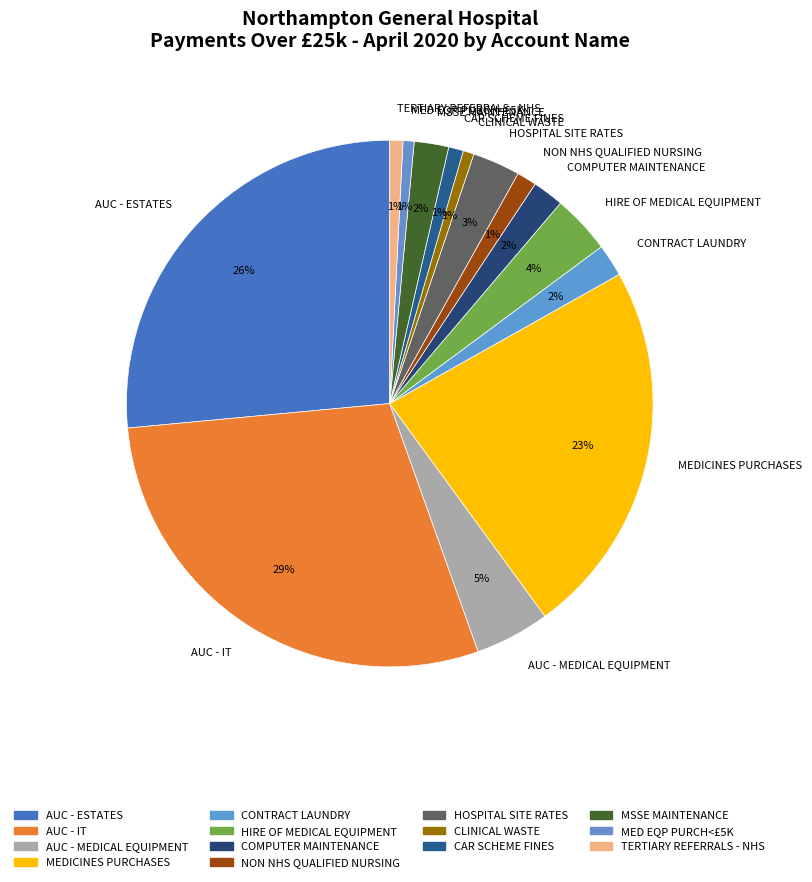

Do CAR SCHEME FINES and NON NHS QUALIFIED NURSING together represent more than half of the pie?

No